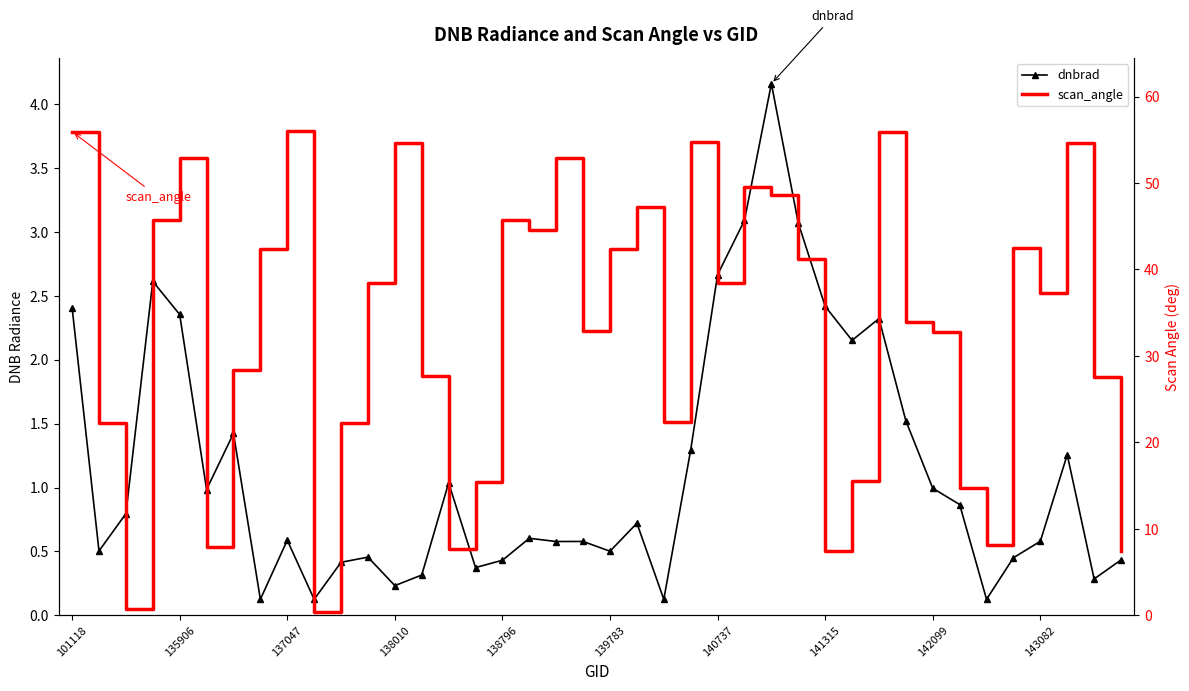

Read the scan_angle value at 143082.

37.3